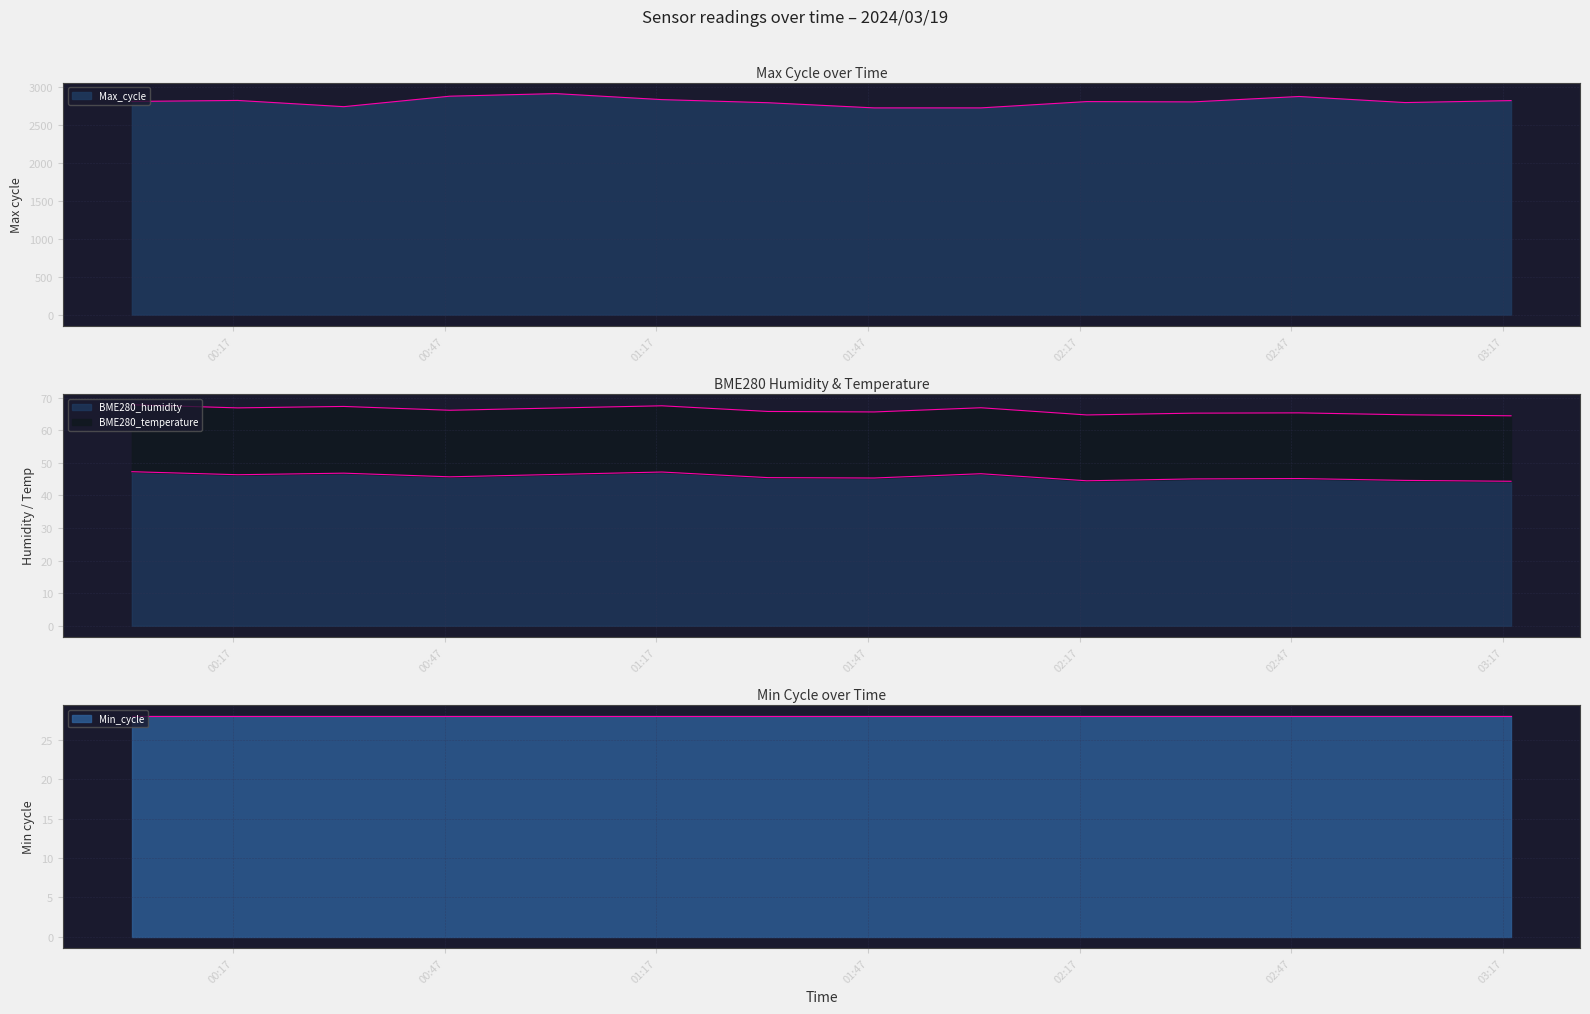

What is the smallest value displayed?

44.4